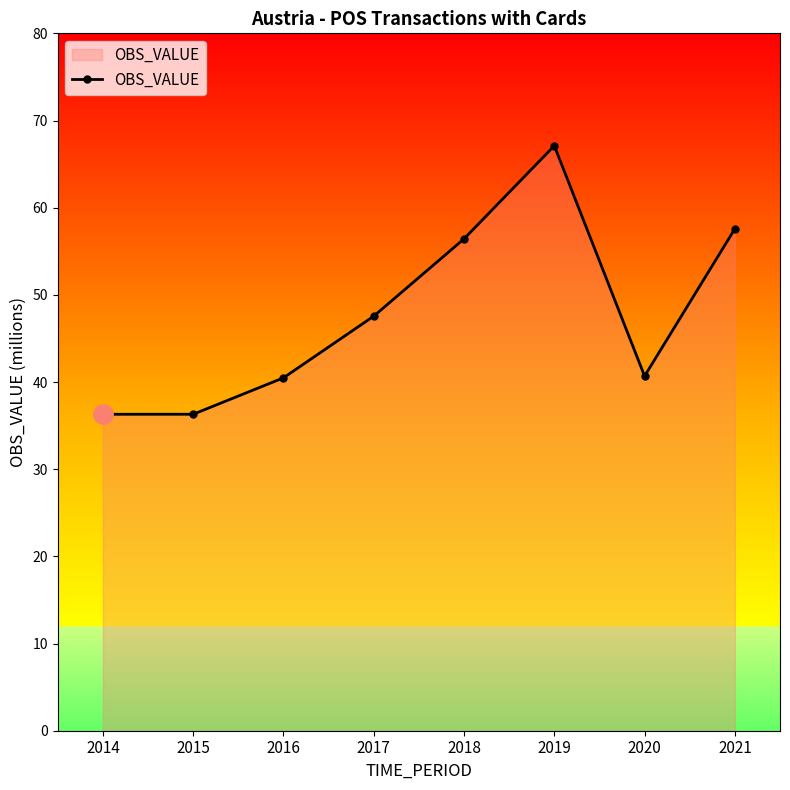

What is the minimum value shown in the chart?

36.3